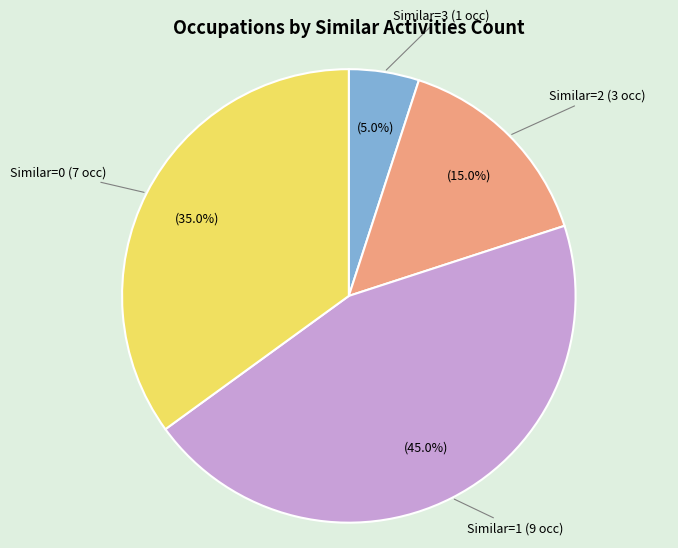

Is there a majority slice in this chart?

No